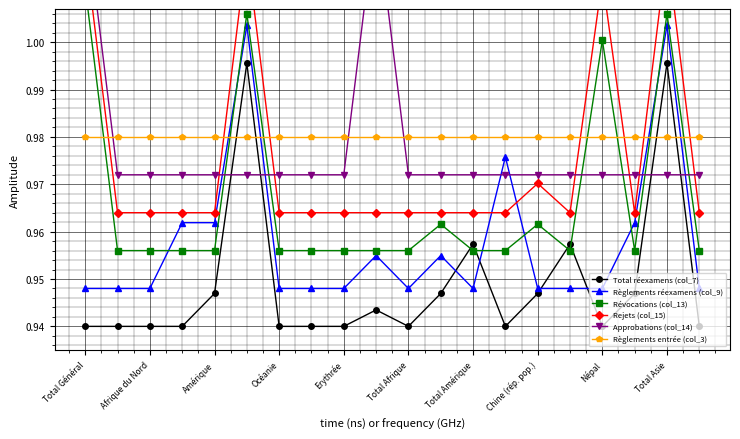

What is the sum of all Total réexamens (col_7) values?

19.0